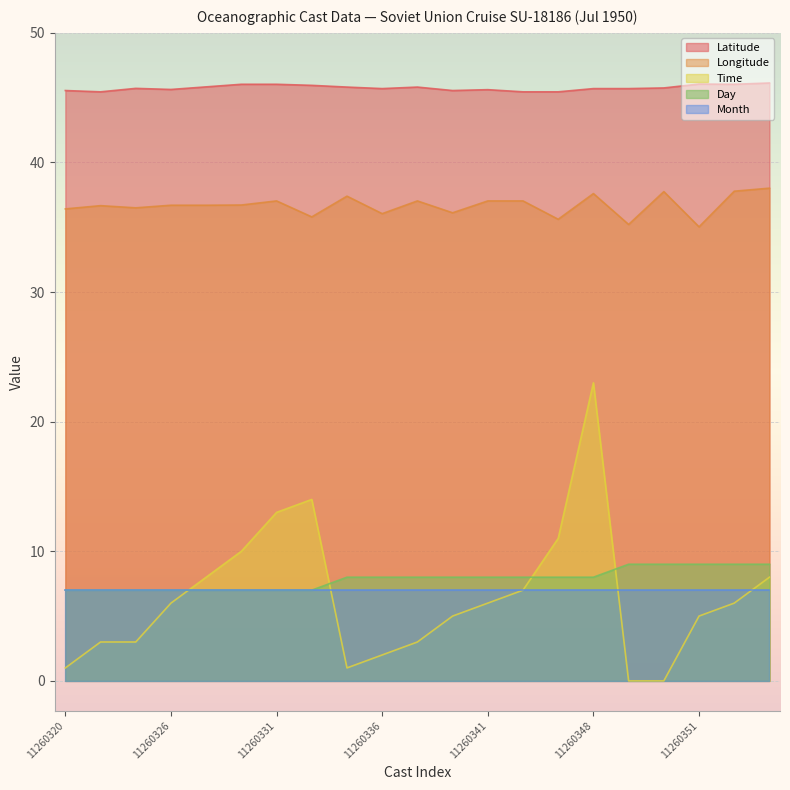

True or false: Latitude and Month cross at least once.

False